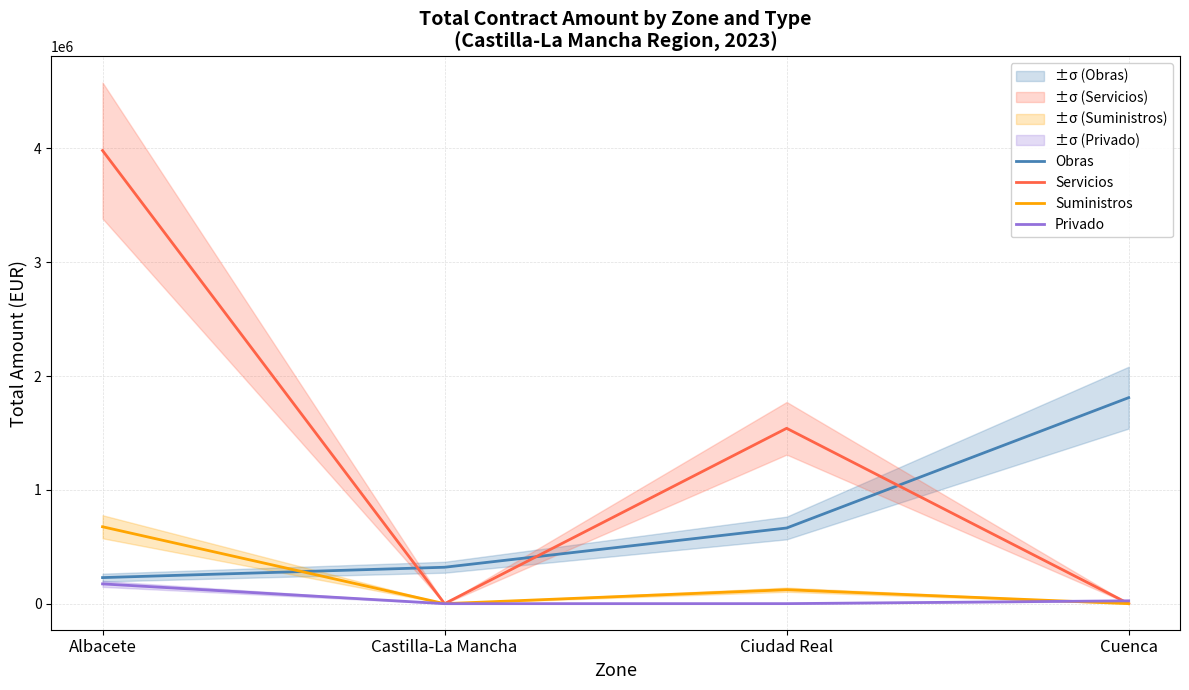

Reading left to right, extract all data points from this chart.

Obras: Albacete=229062.7	Castilla-La Mancha=320018.5	Ciudad Real=664928.3	Cuenca=1810254.0
Servicios: Albacete=3981683.2	Castilla-La Mancha=0.0	Ciudad Real=1540875.4	Cuenca=0.0
Suministros: Albacete=675681.0	Castilla-La Mancha=0.0	Ciudad Real=122736.3	Cuenca=0.0
Privado: Albacete=173700.0	Castilla-La Mancha=0.0	Ciudad Real=250.0	Cuenca=25000.0